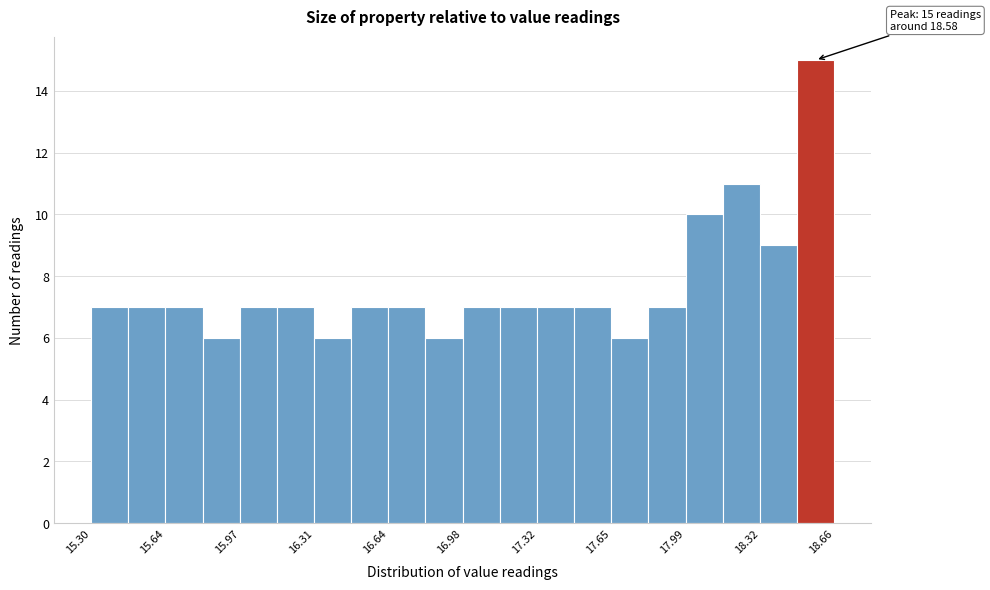

Read against the x-axis, roughly where is the centre of the tallest bar?

18.60